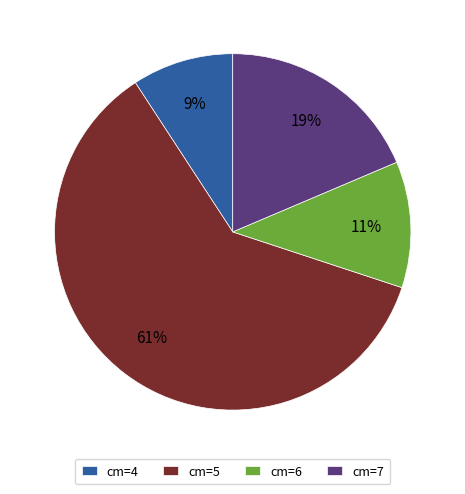

Do cm=5 and cm=4 together represent more than half of the pie?

Yes